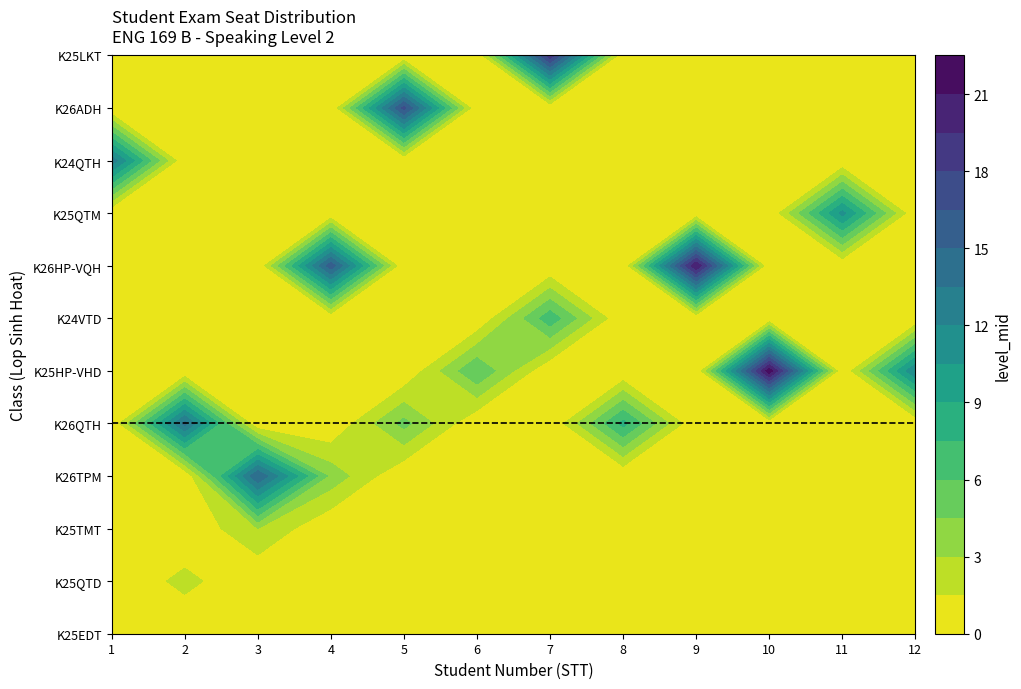

Is it true that K25HP-VHD equals 5 at 9?

False